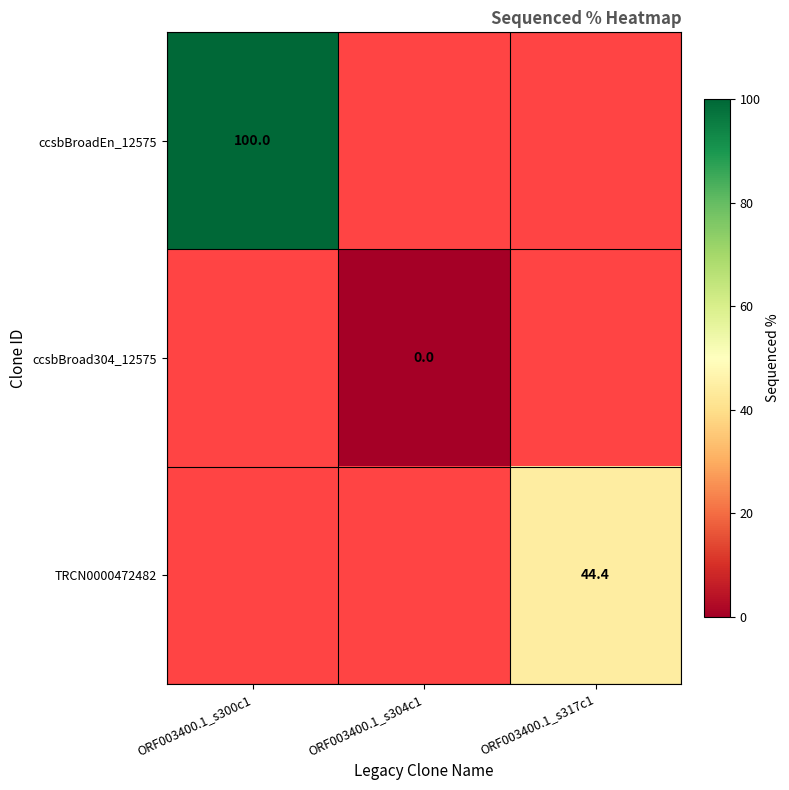

True or false: TRCN0000472482 has a value of 44.4 at ORF003400.1_s317c1.

True